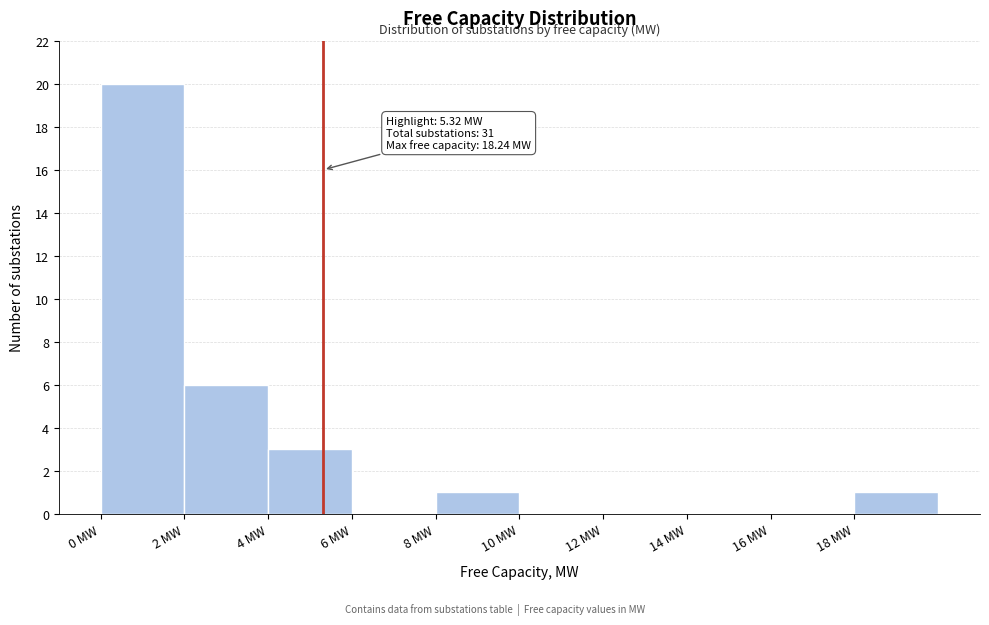

Which range on the x-axis has the tallest bar?

0 to 2